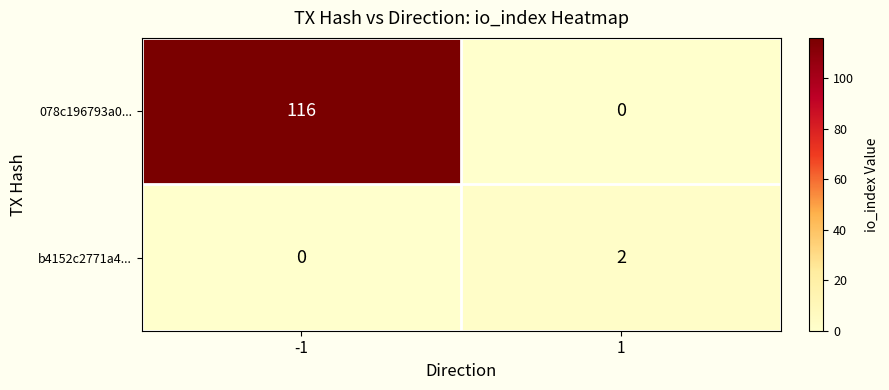

How many data points in b4152c2771a4... are less than 2?

1